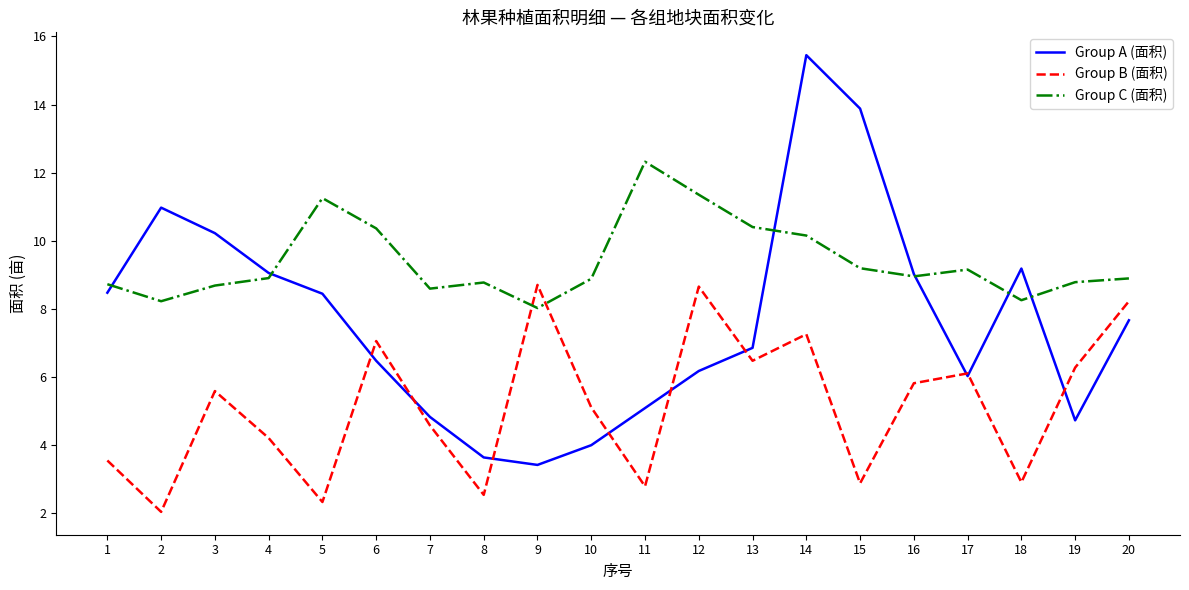

Between 2 and 19, which series saw the biggest shift?

Group A (面积)